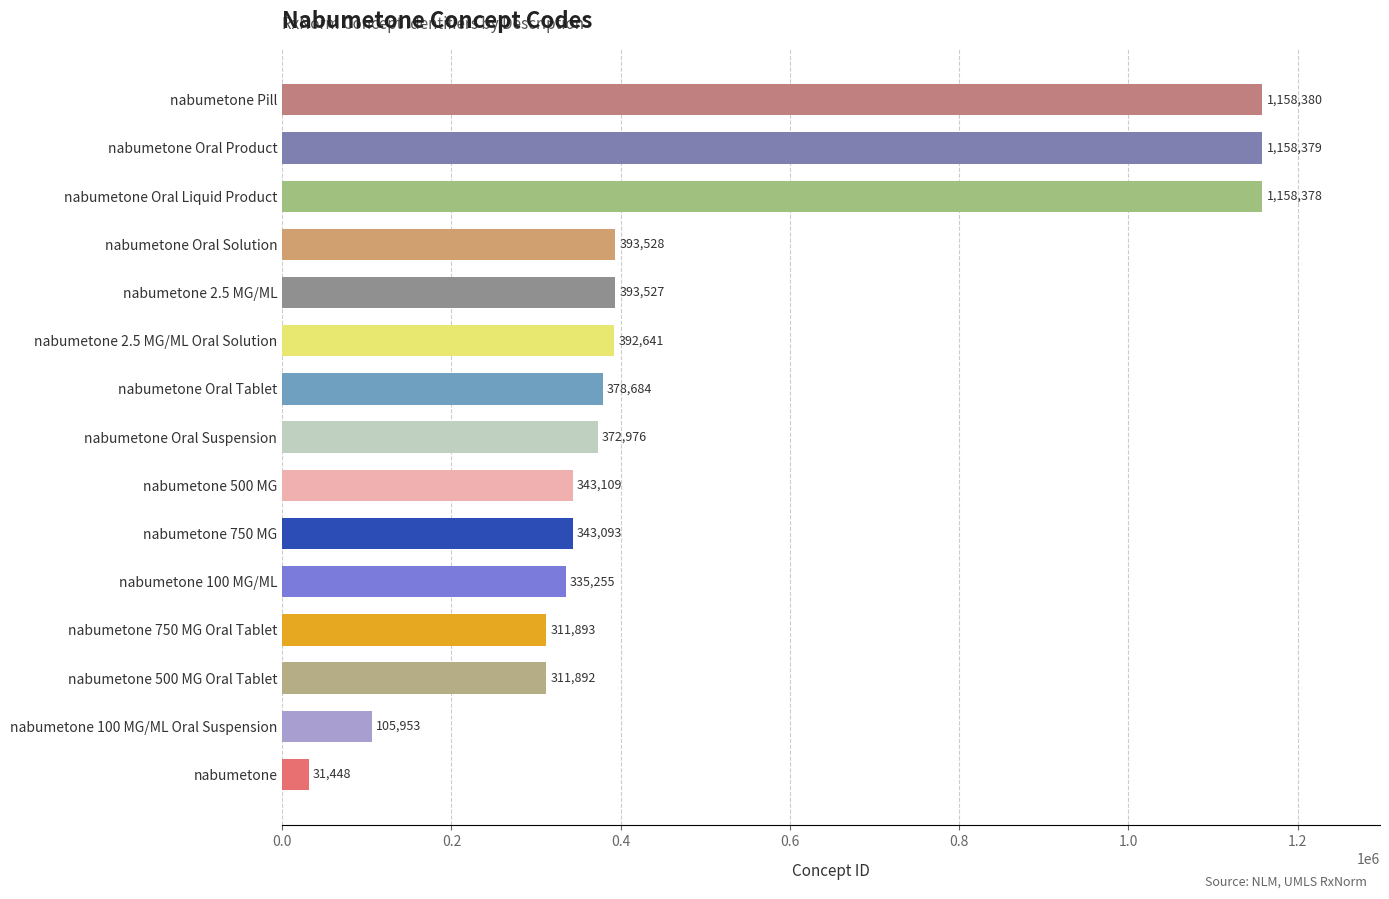

Reading bottom to top, list all the values displayed in this chart.

31448	105953	311892	311893	335255	343093	343109	372976	378684	392641	393527	393528	1158378	1158379	1158380